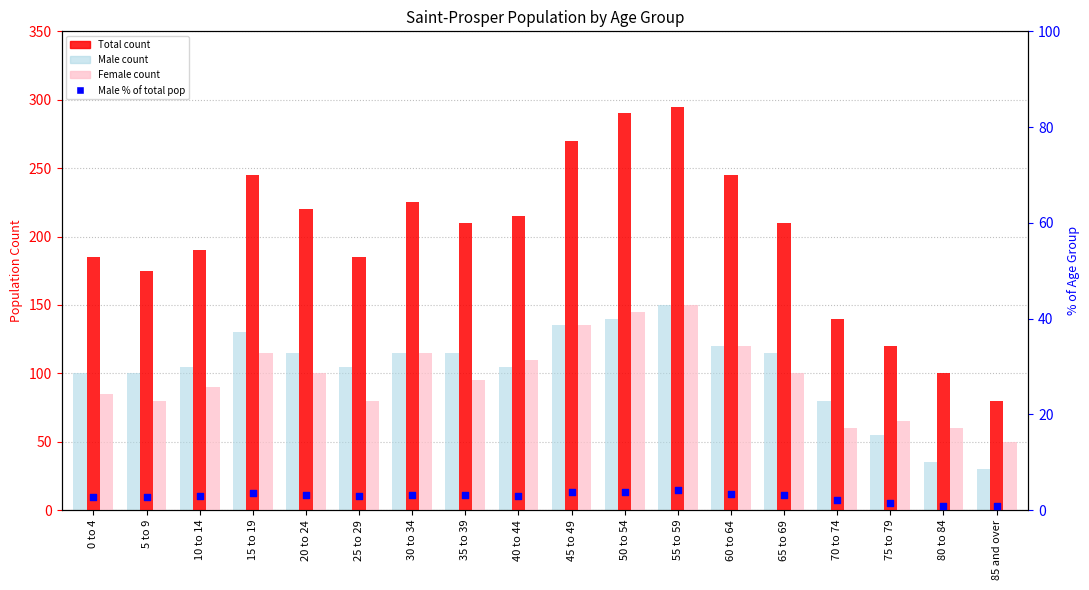

What is the total value across all series at 55 to 59?

599.2